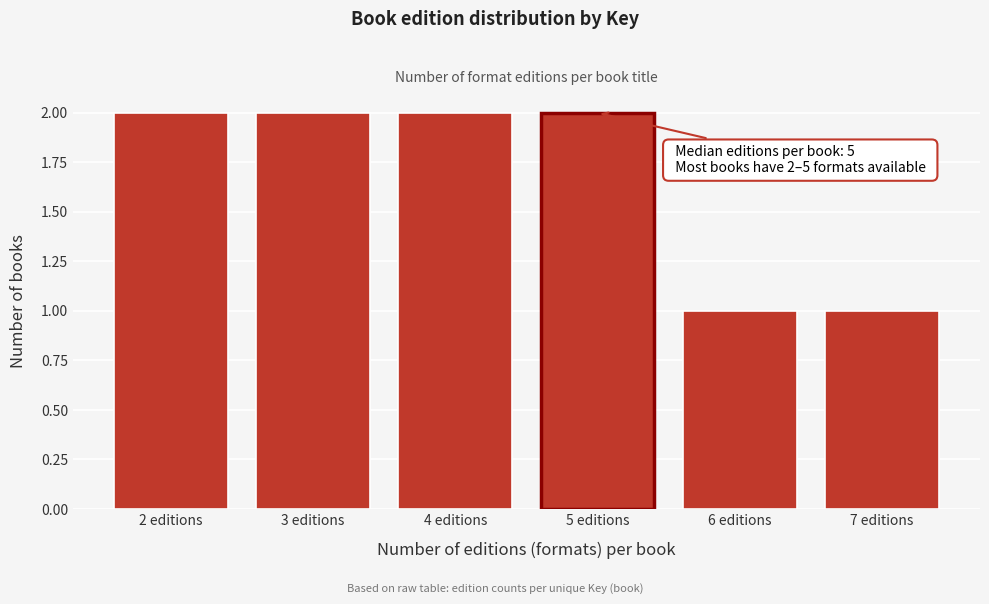

Reading right to left, extract all data points from this chart.

7 editions=1	6 editions=1	5 editions=2	4 editions=2	3 editions=2	2 editions=2